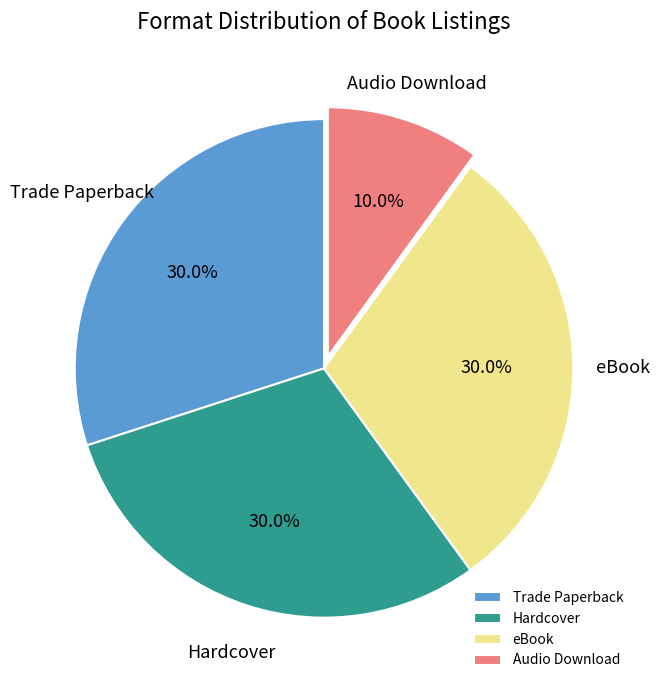

Approximately how many times larger is the value at eBook compared to Hardcover?

1.0